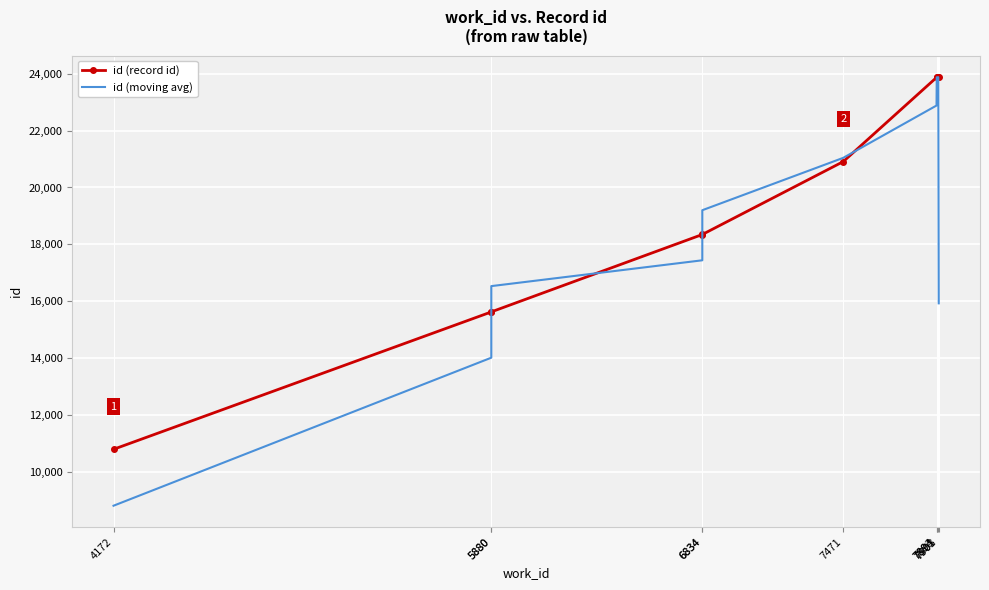

How many data points in id (record id) are above 20909?

4